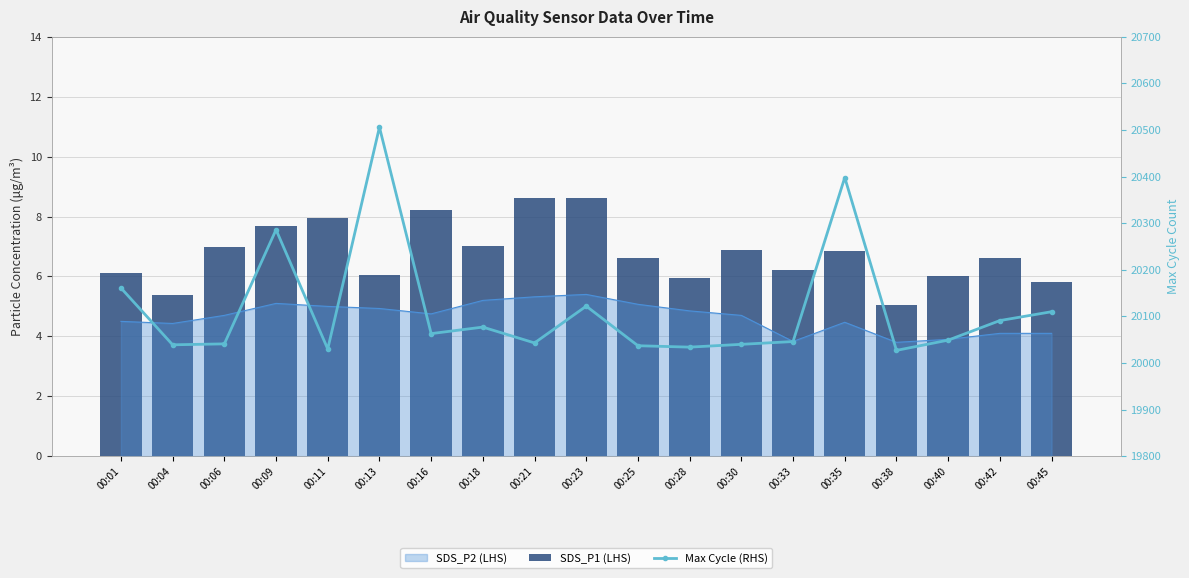

How many values in the SDS_P1 (LHS) series exceed 6?

15